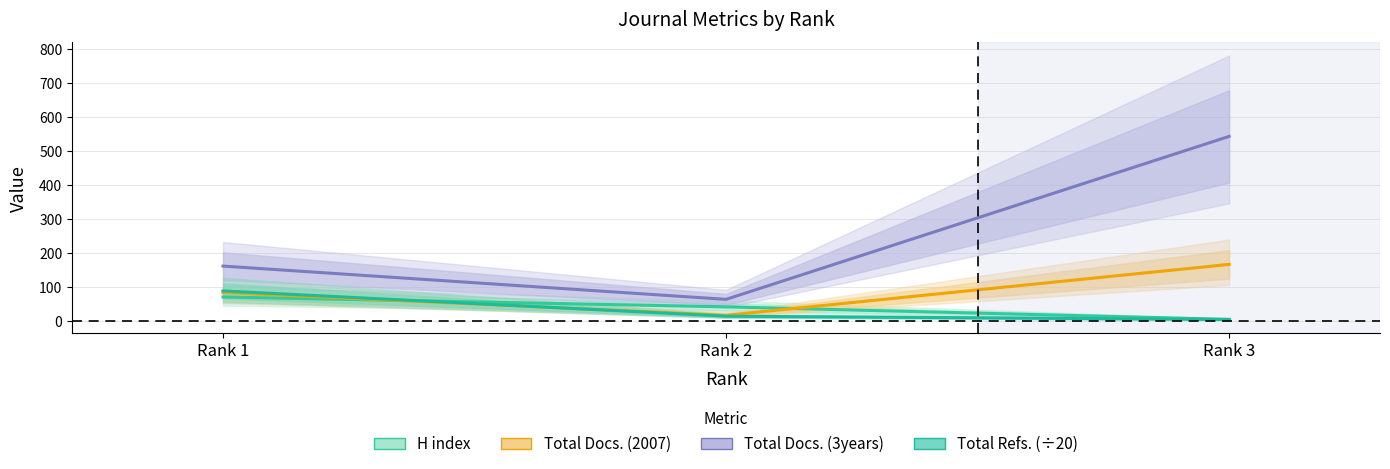

Does the chart display data point markers on the line(s)?

No